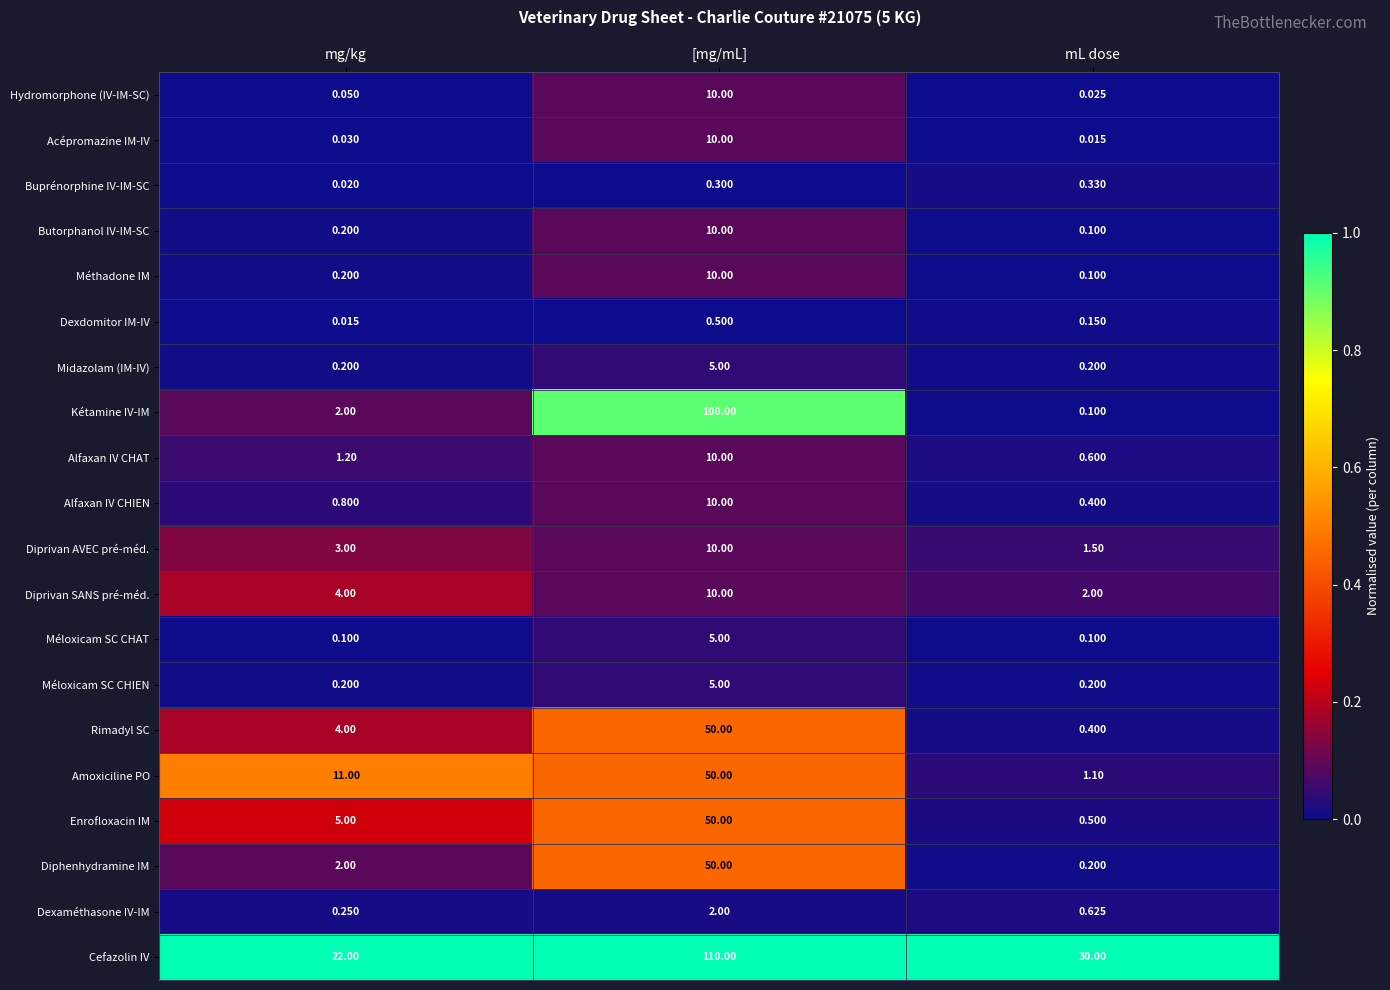

Which series has the widest spread of values?

Kétamine IV-IM